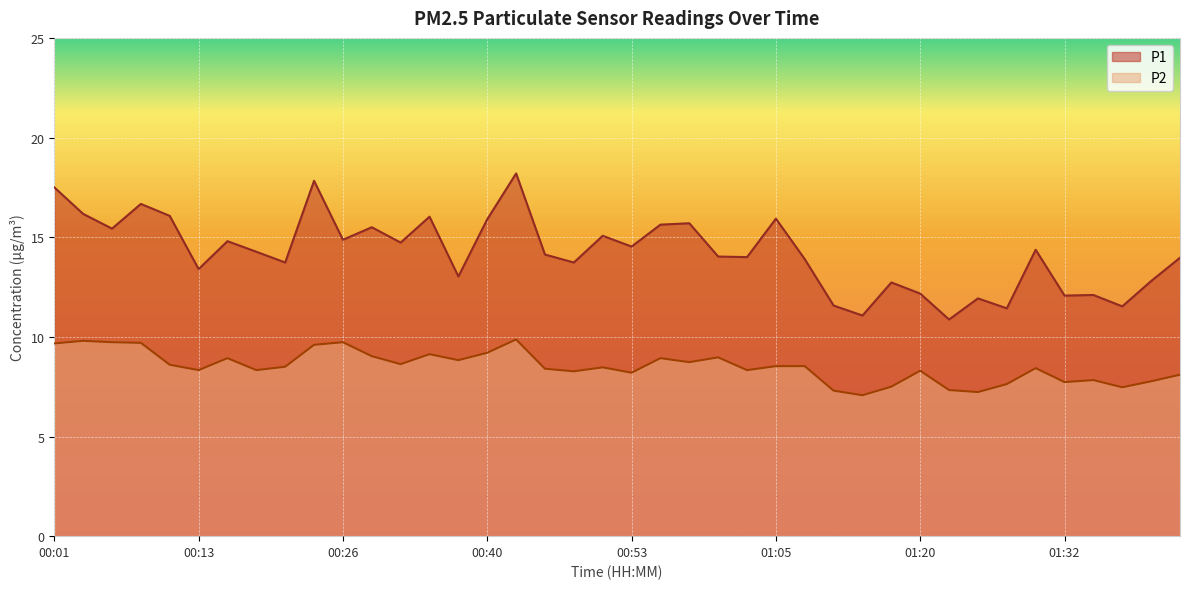

Is it true that P2 equals 8.3 at 01:02?

True